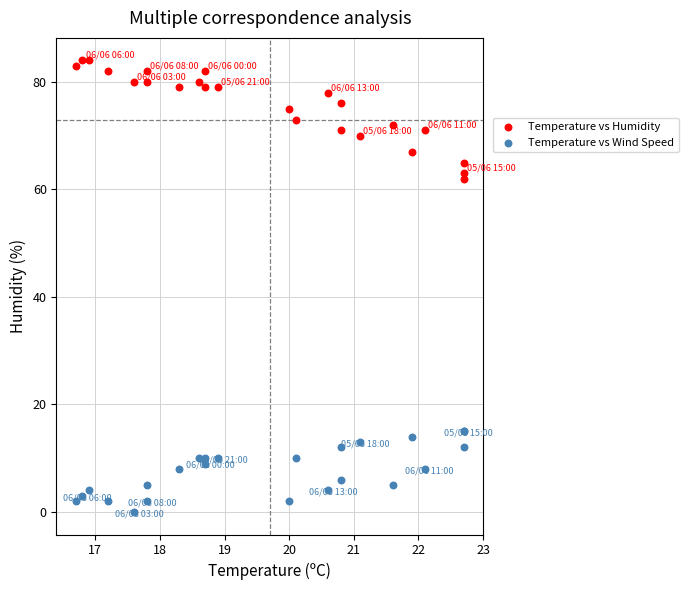

What are all the series names shown in the legend?

Temperature vs Humidity, Temperature vs Wind Speed